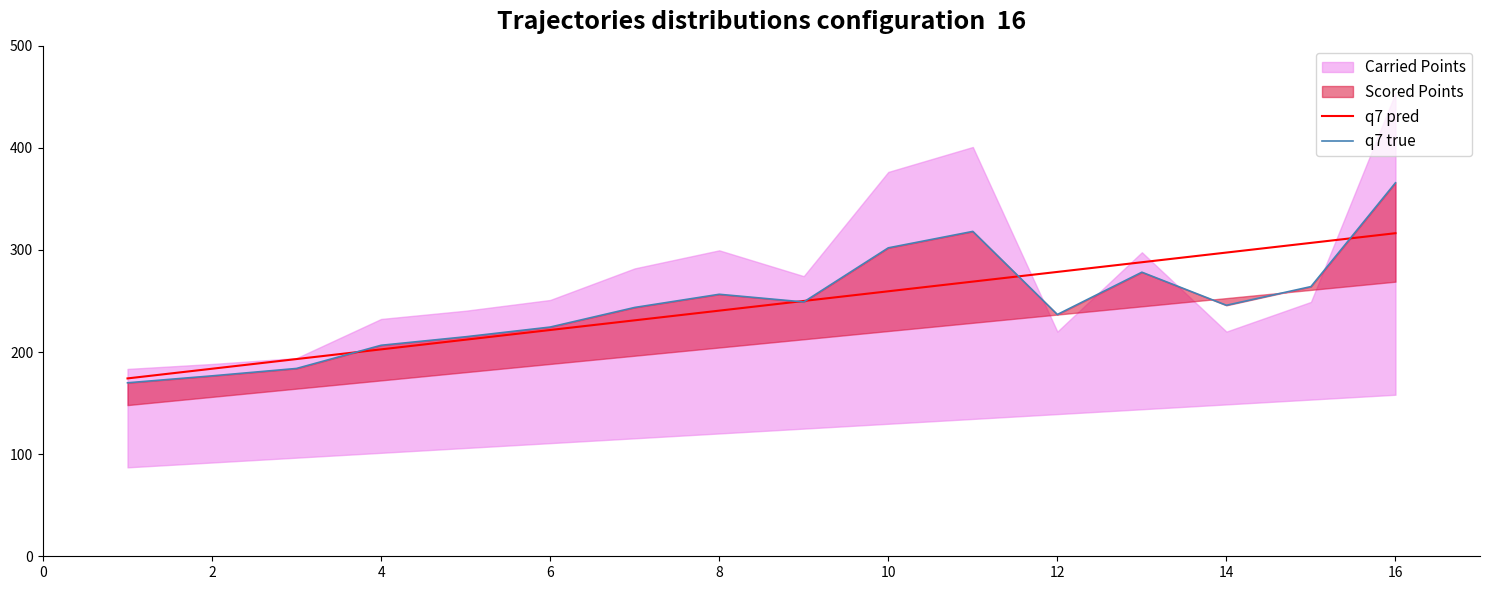

True or false: q7 true and q7 pred cross at least once.

True